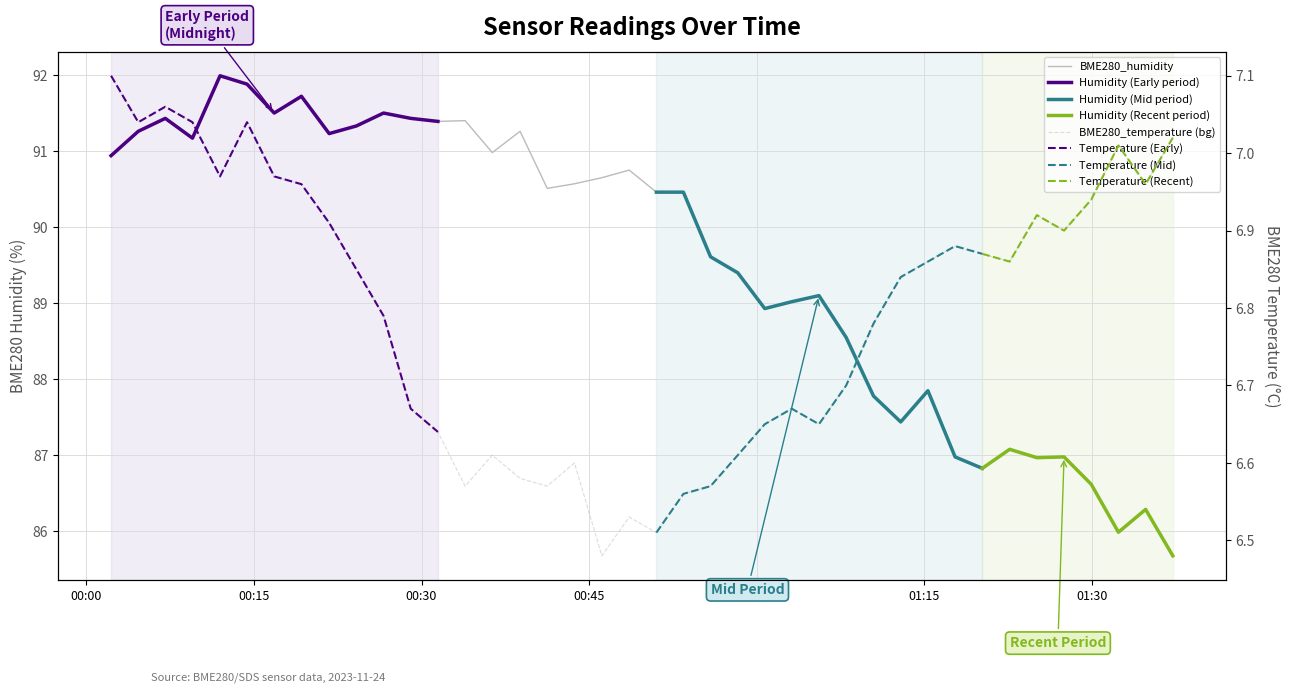

True or false: BME280_temperature has a value of 1.9 at 9.

False